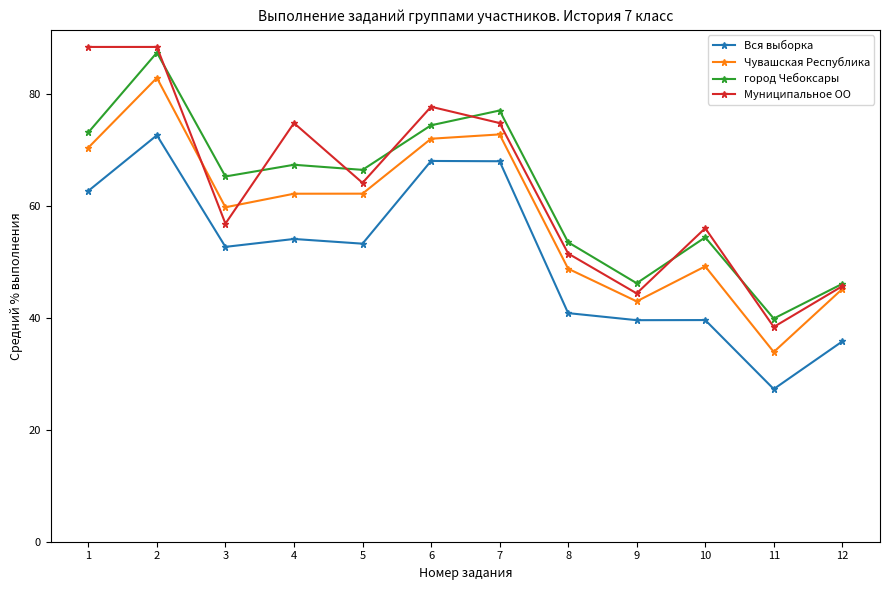

The value of Вся выборка at 9 is 14.5. True or false?

False